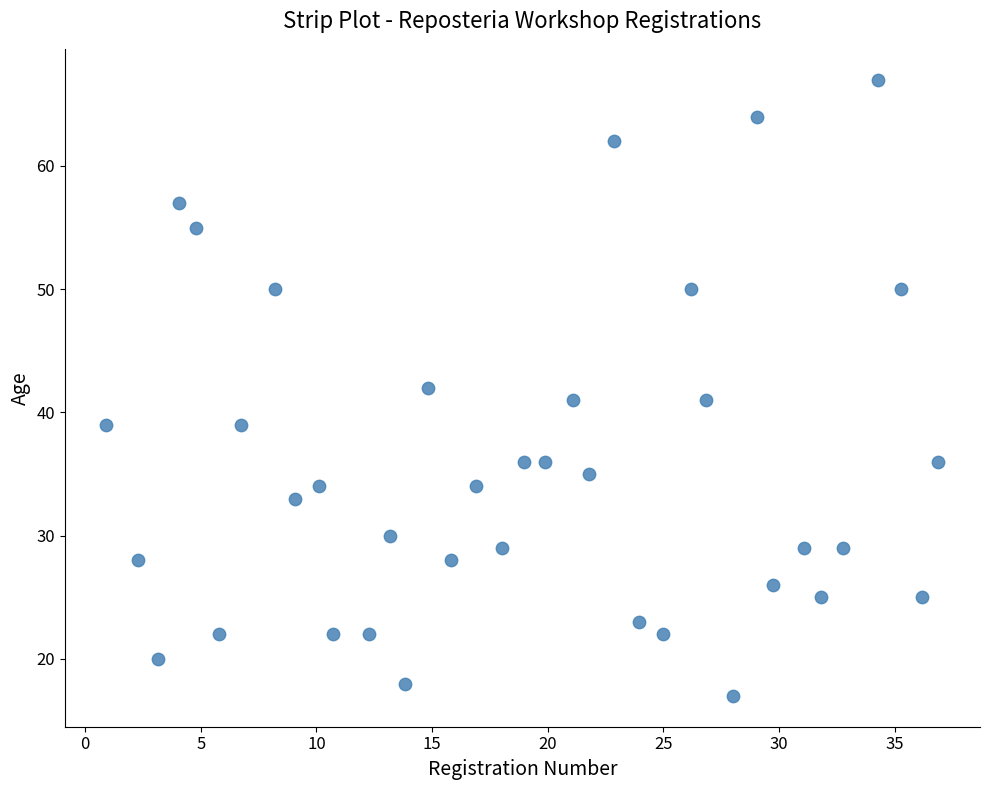

What is the range of Y values (max minus min)?

50